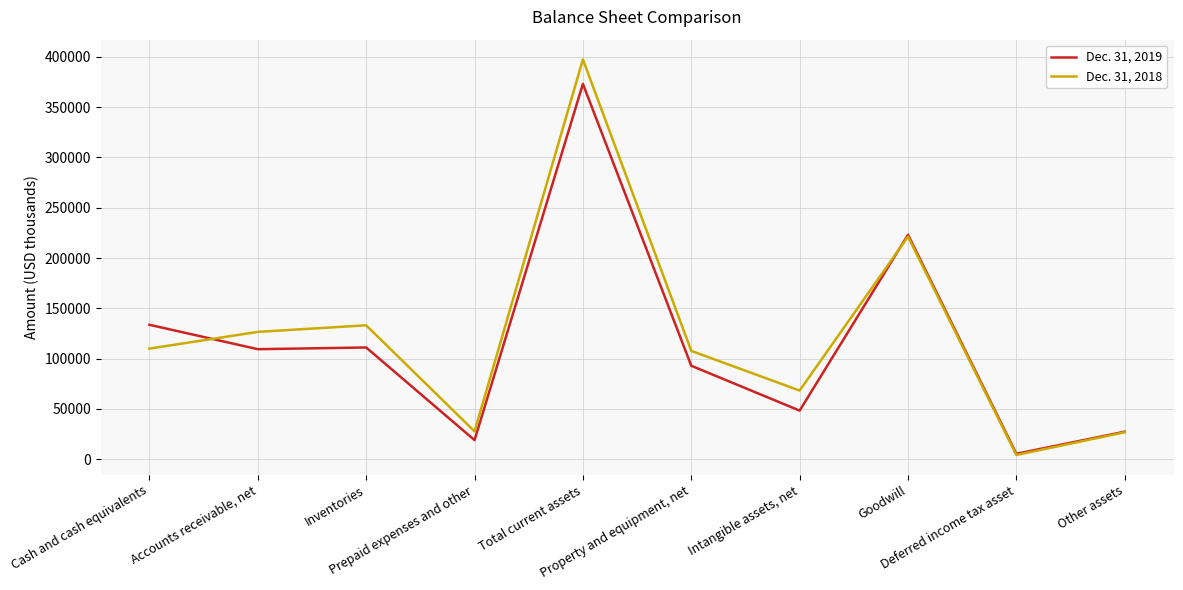

How many series are shown in this chart?

2